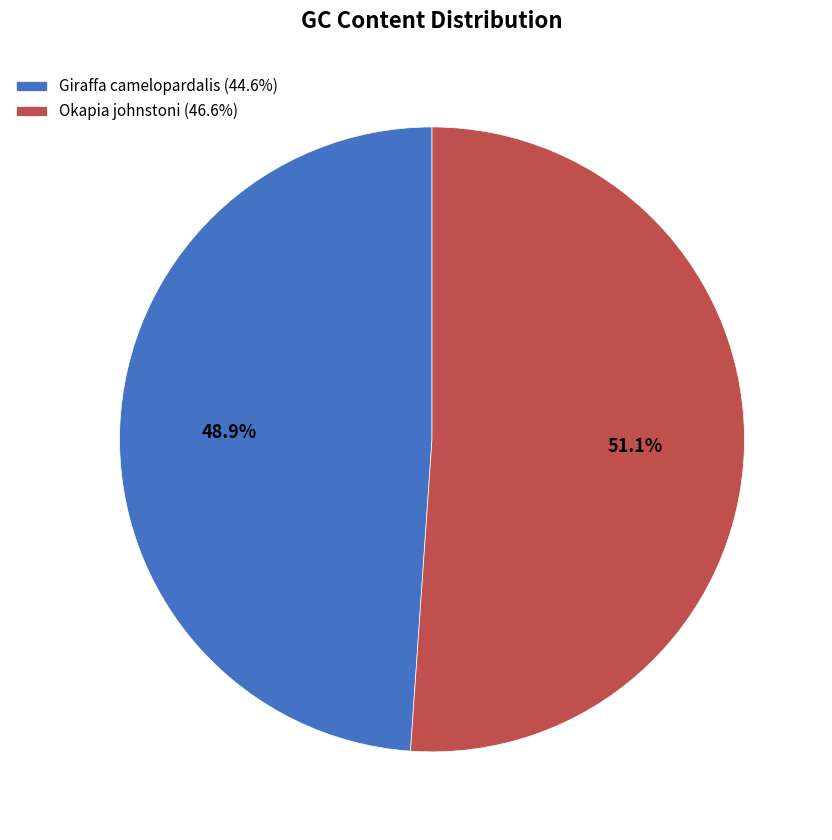

Rank the categories by value from highest to lowest.

Okapia johnstoni, Giraffa camelopardalis